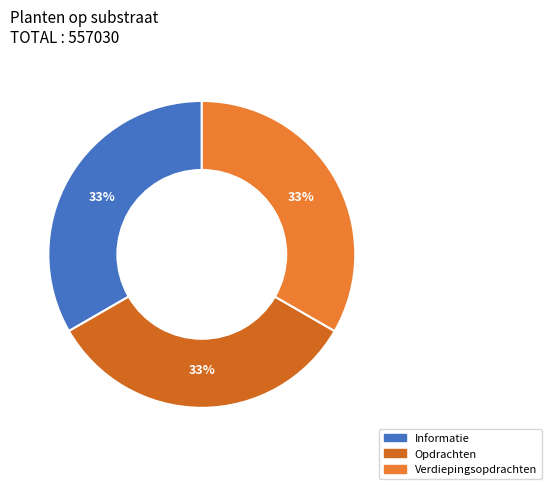

Which has a higher value, Opdrachten or Informatie?

Opdrachten